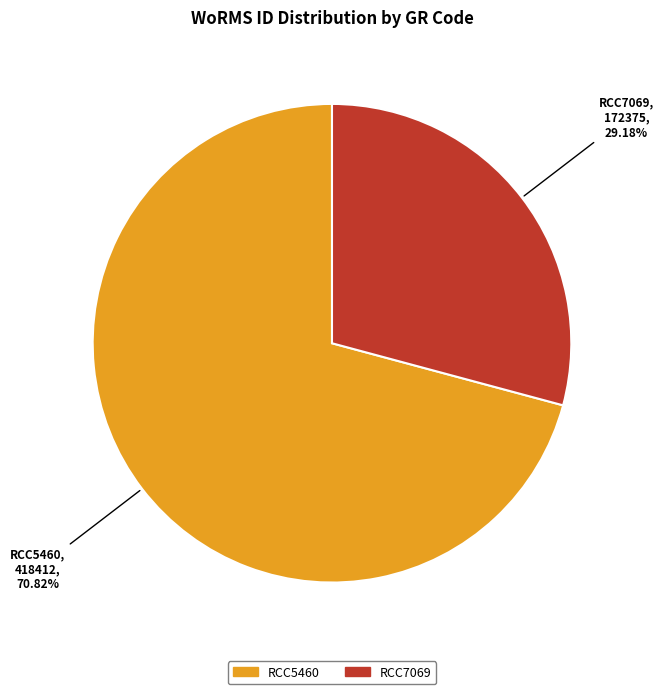

What is the largest slice in the pie chart?

RCC5460